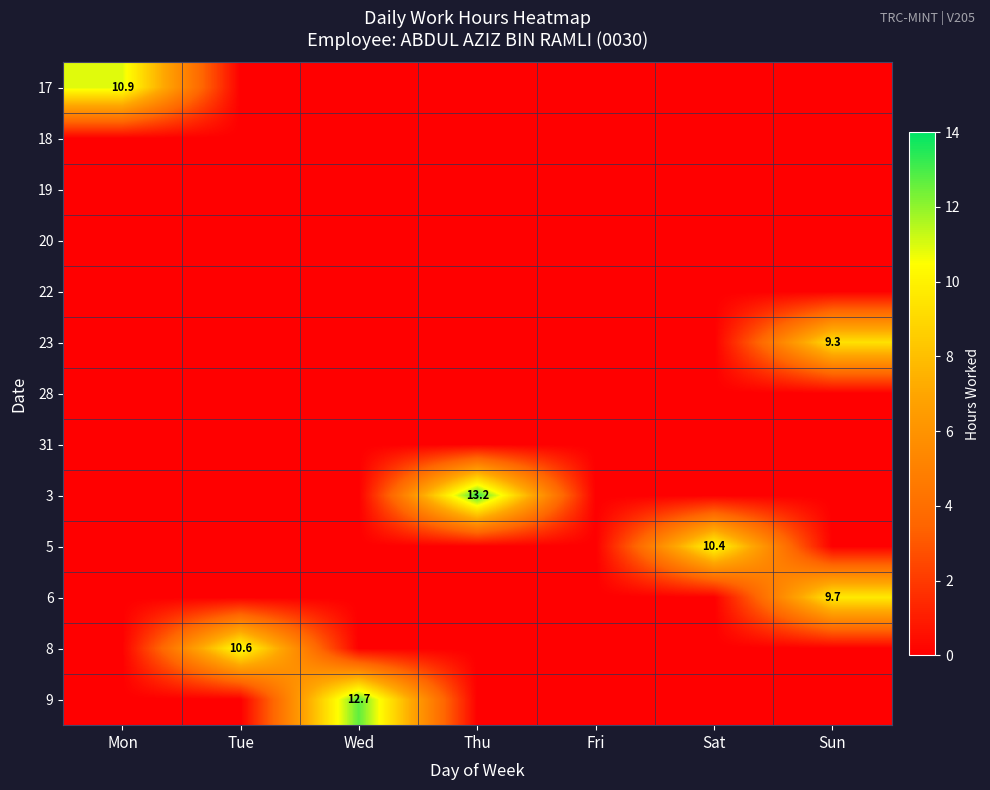

The 23 series shows 9.3 at Sun. True or false?

True